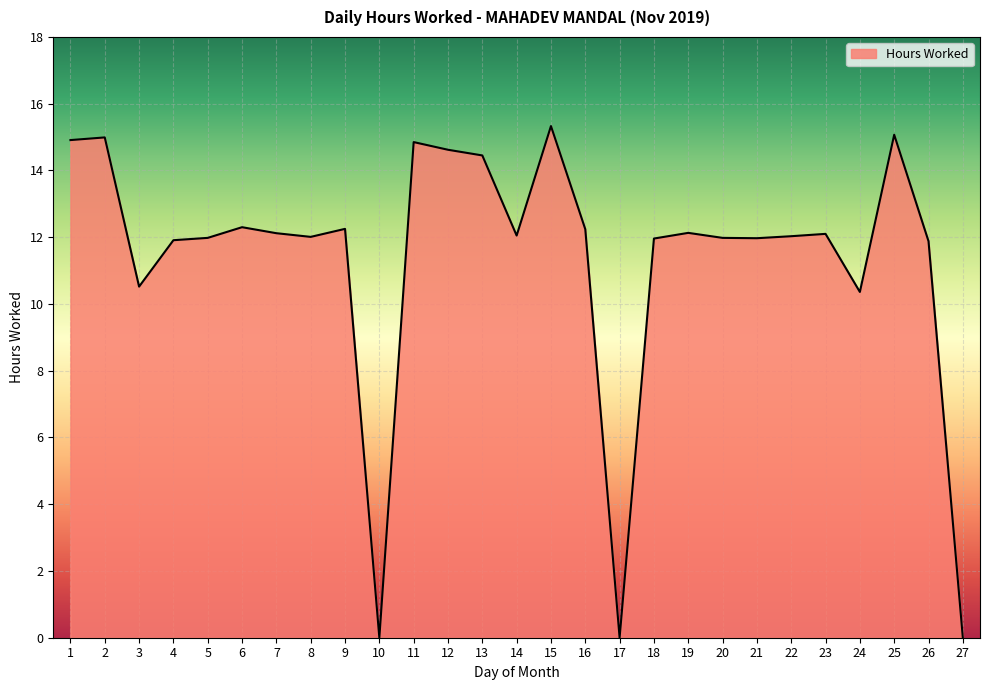

What is the ratio of the value at 1 to the value at 14?

1.2